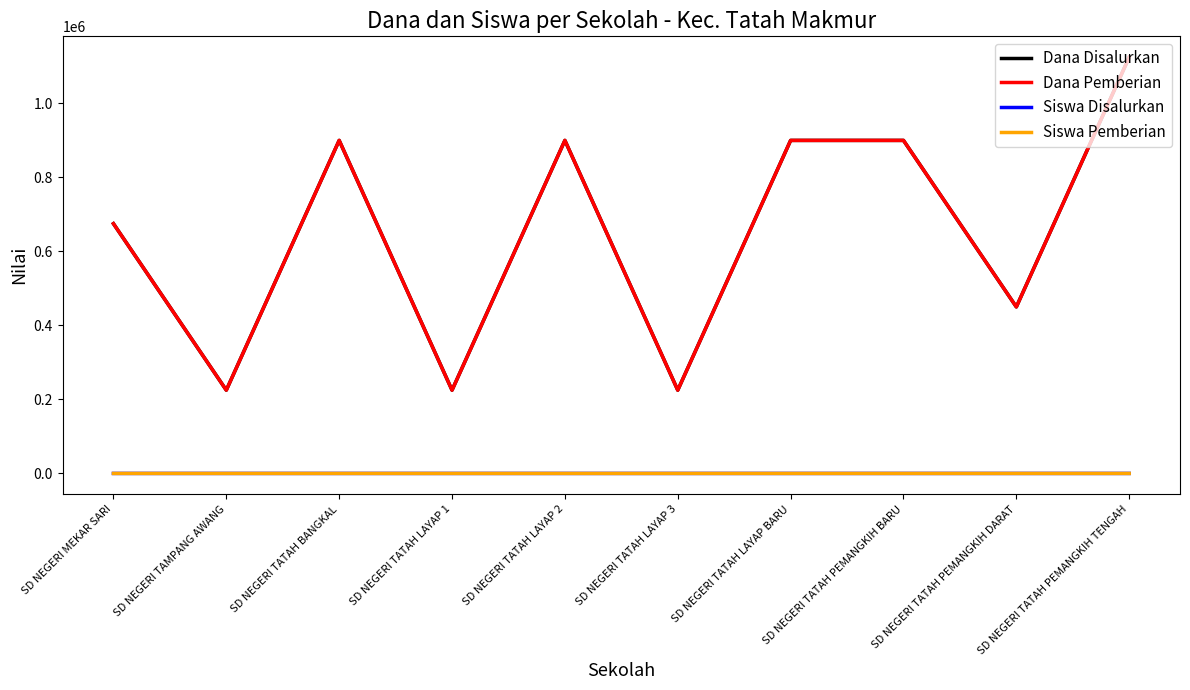

What is the label of the 4th point from the left?

SD NEGERI TATAH LAYAP 1